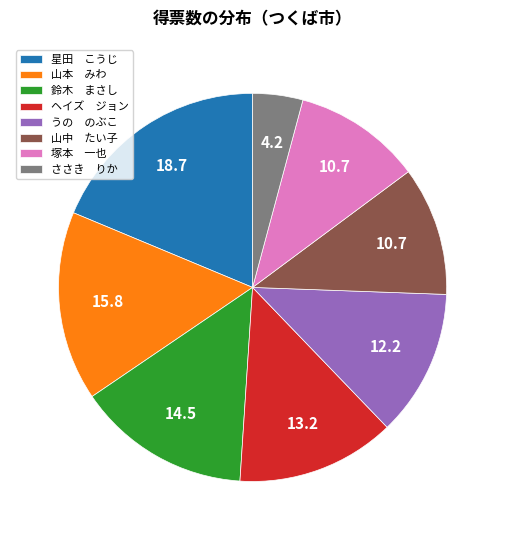

Is the sum of うの のぶこ and ヘイズ ジョン greater than half?

No